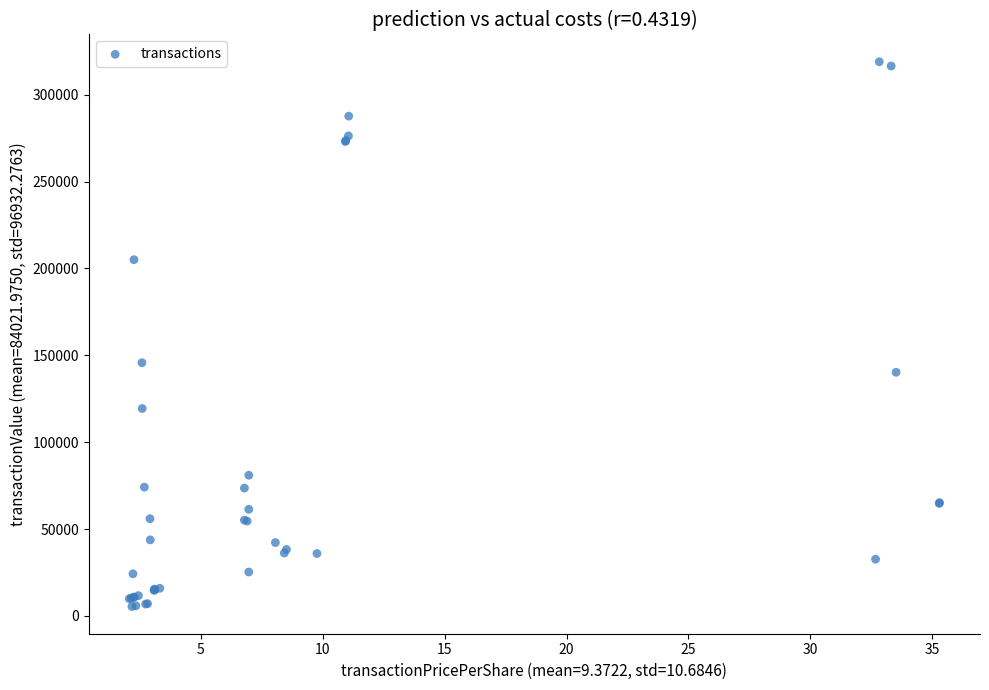

What Y value in the scatter plot is closest to 162215?

145745